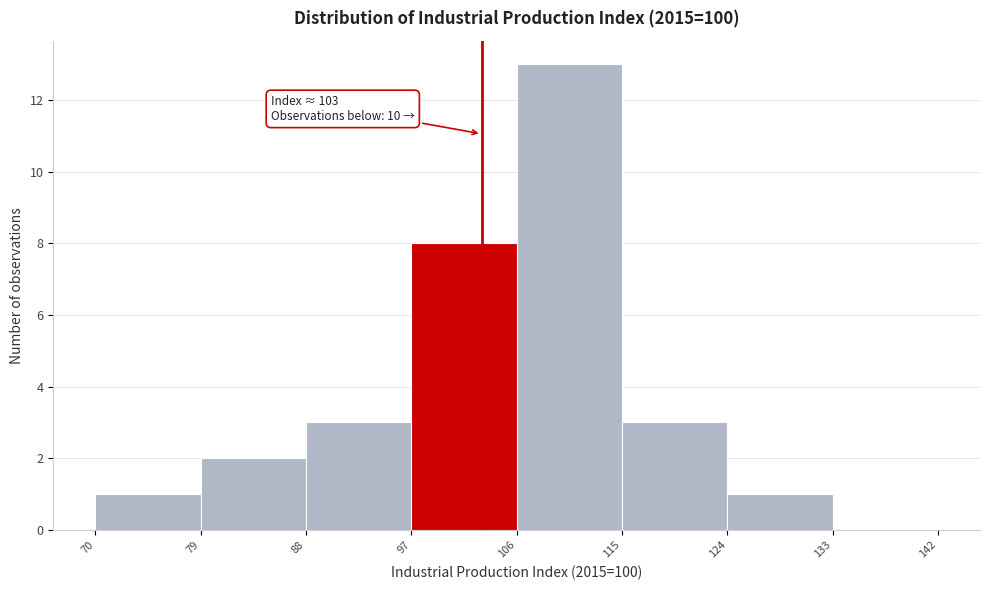

Over which range of the x-axis is the bar tallest?

106 to 115